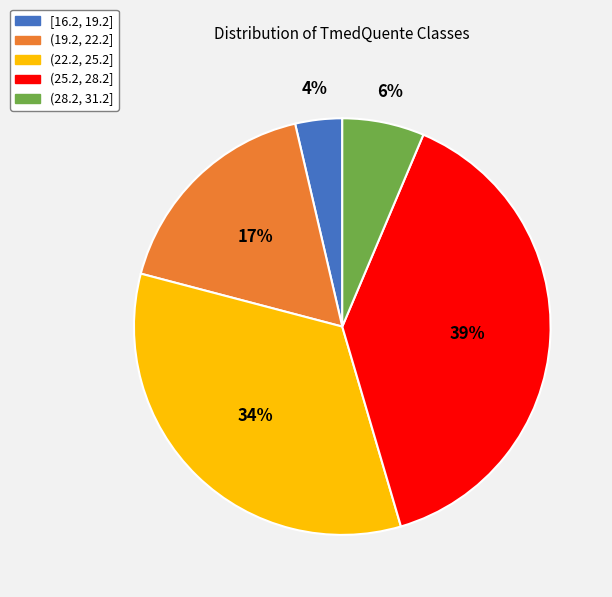

Between [16.2, 19.2] and (28.2, 31.2], which is larger?

(28.2, 31.2]